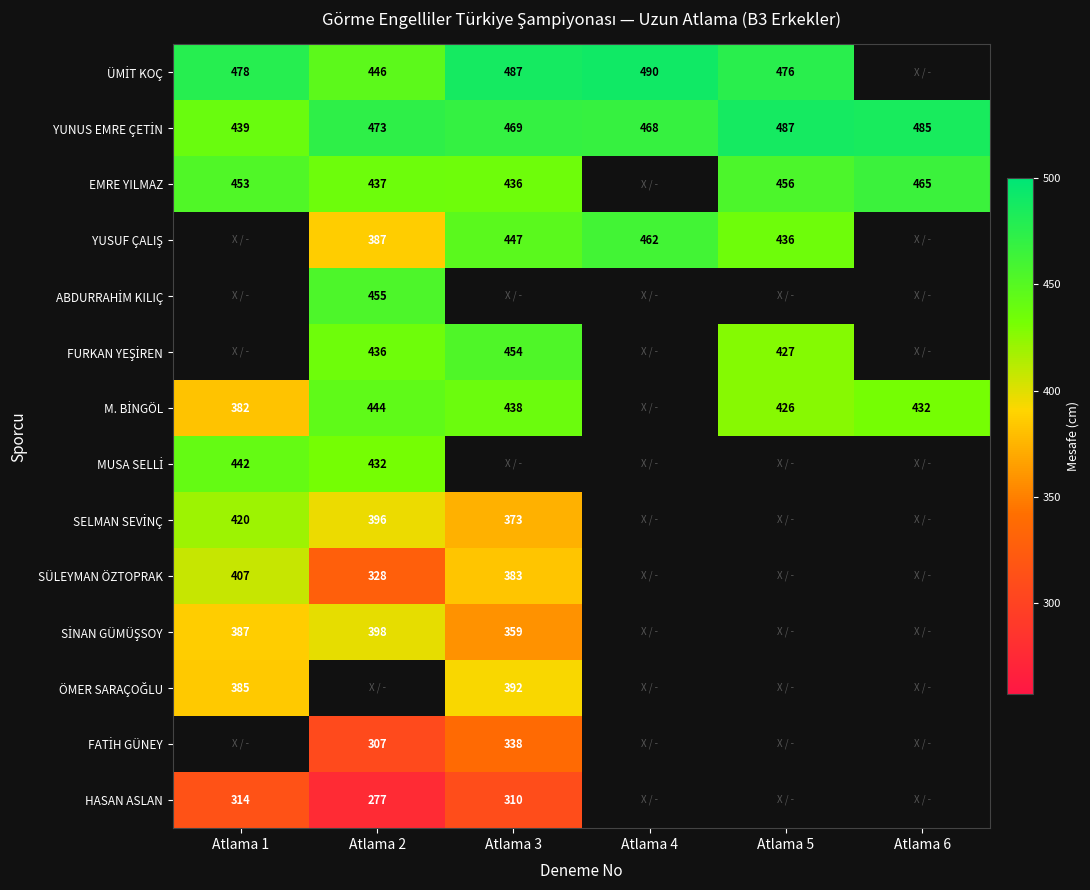

What is the spread (max minus min) of values at Atlama 5?

61.0